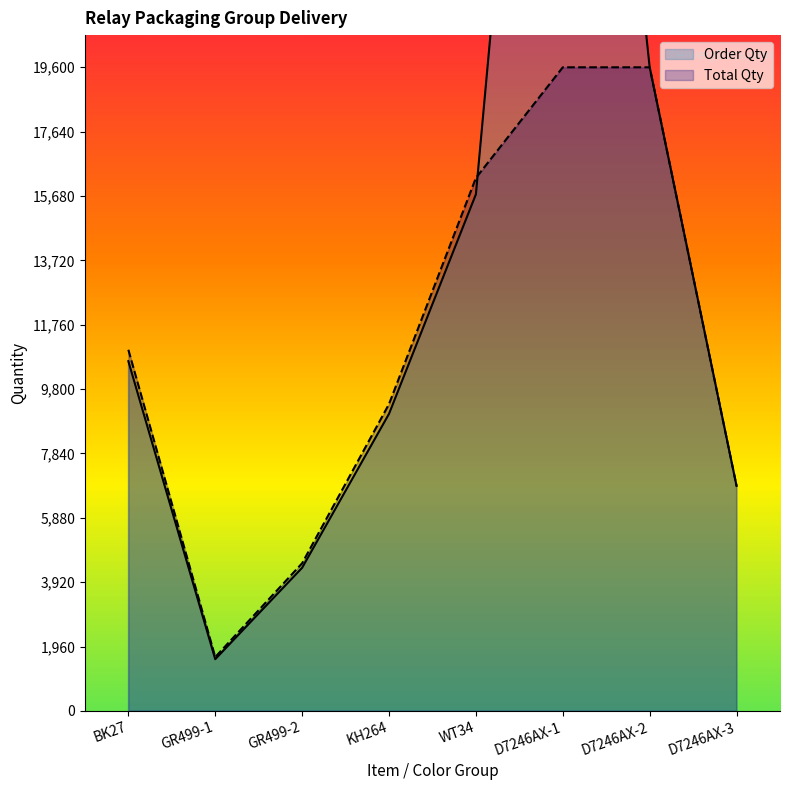

What are all the series names shown in the legend?

Order Qty, Total Qty